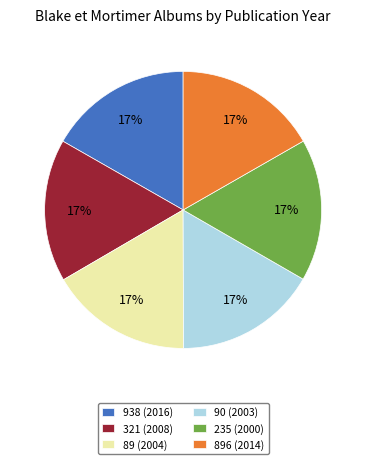

What is the ratio of the value at 321 (2008) to the value at 896 (2014)?

1.0